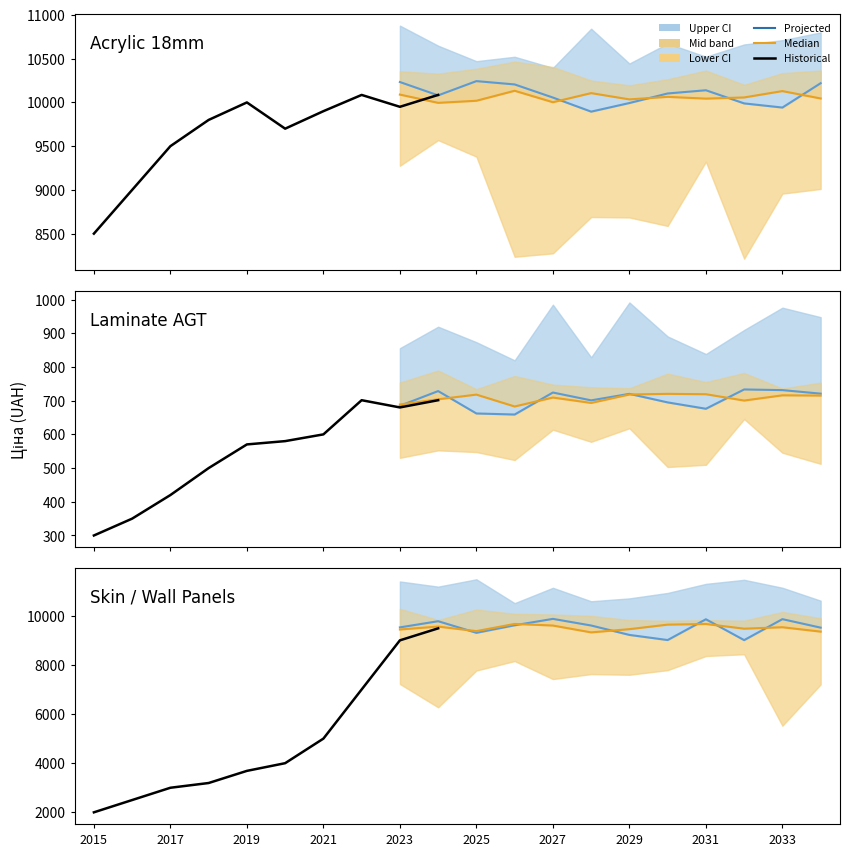

What is the difference between the second highest and minimum values in the Ціна series?

9880.9